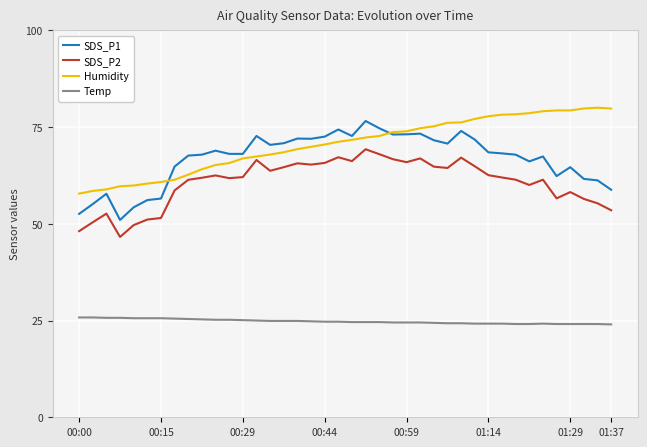

True or false: Temp and SDS_P2 cross at least once.

False